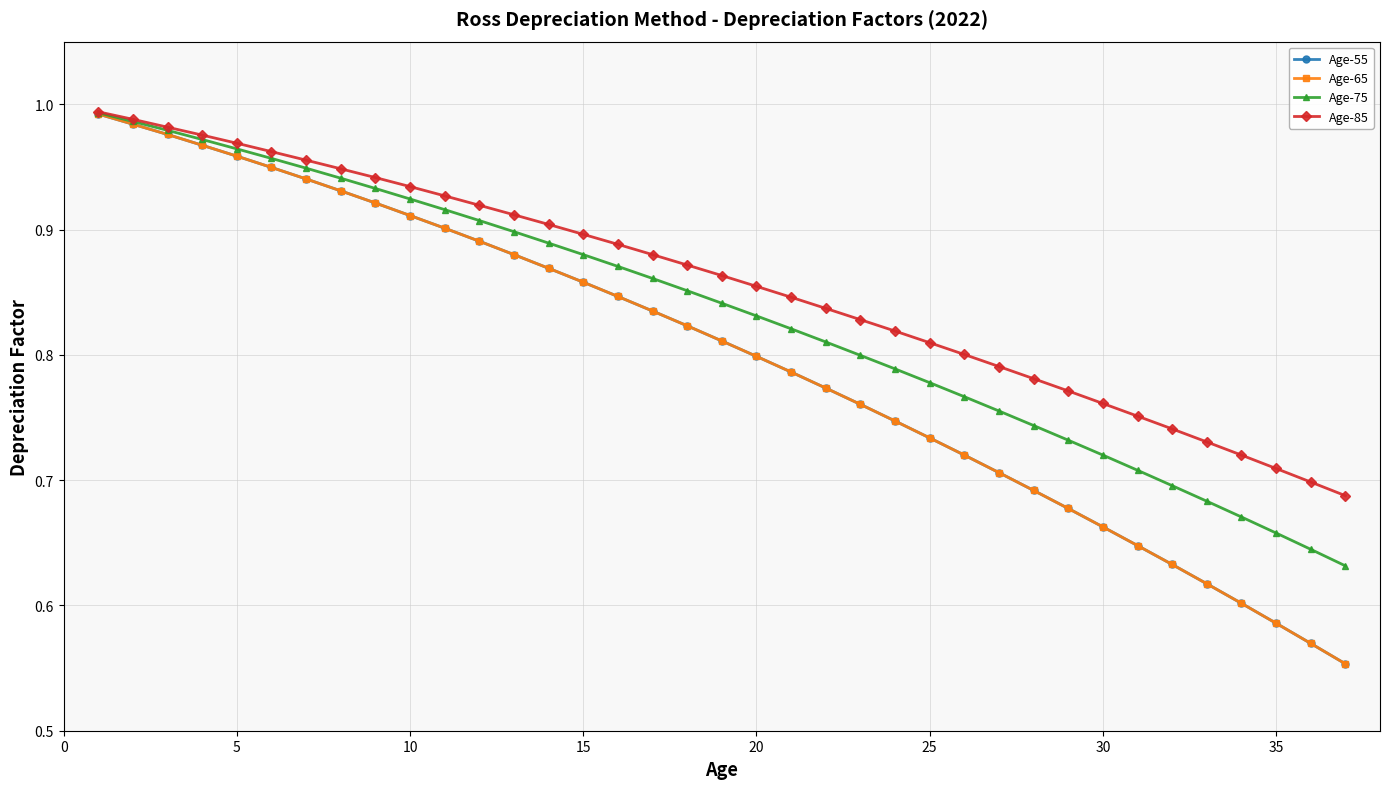

True or false: Age-75 and Age-65 intersect in this chart.

False